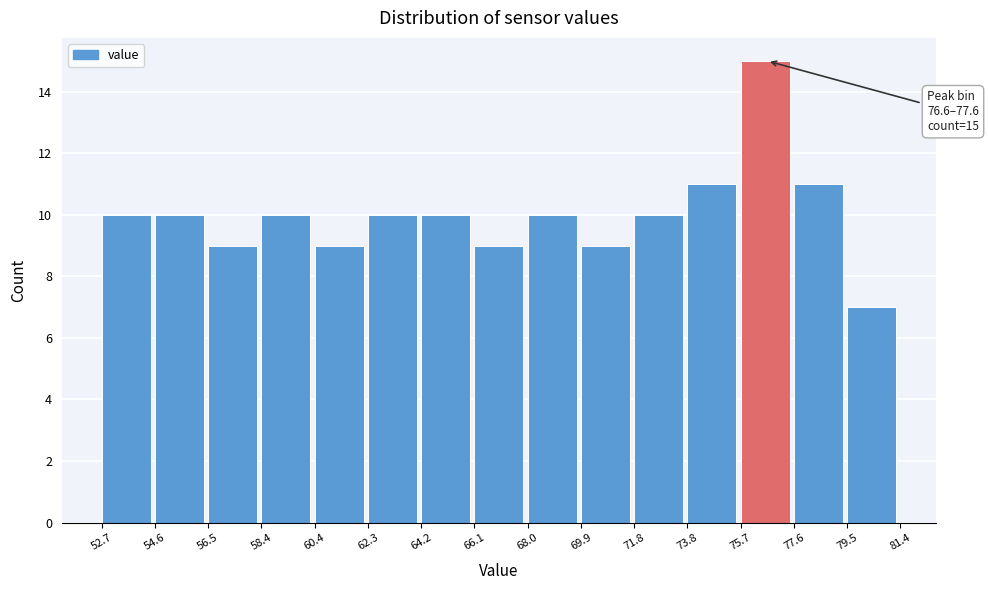

Over which range of the x-axis is the bar tallest?

75.7 to 77.6